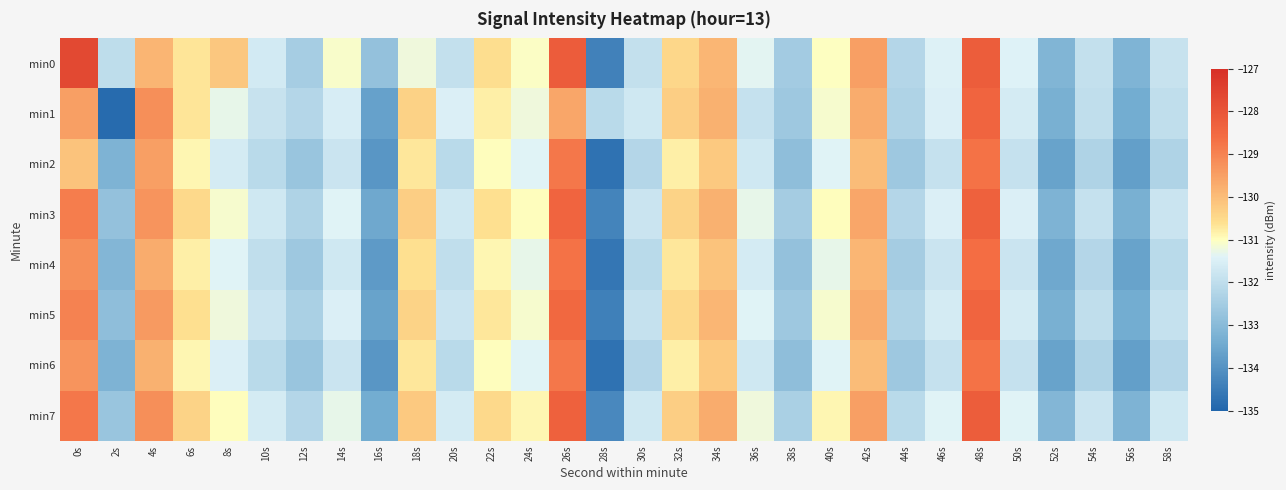

At which category is the sum across all series the highest?

48s